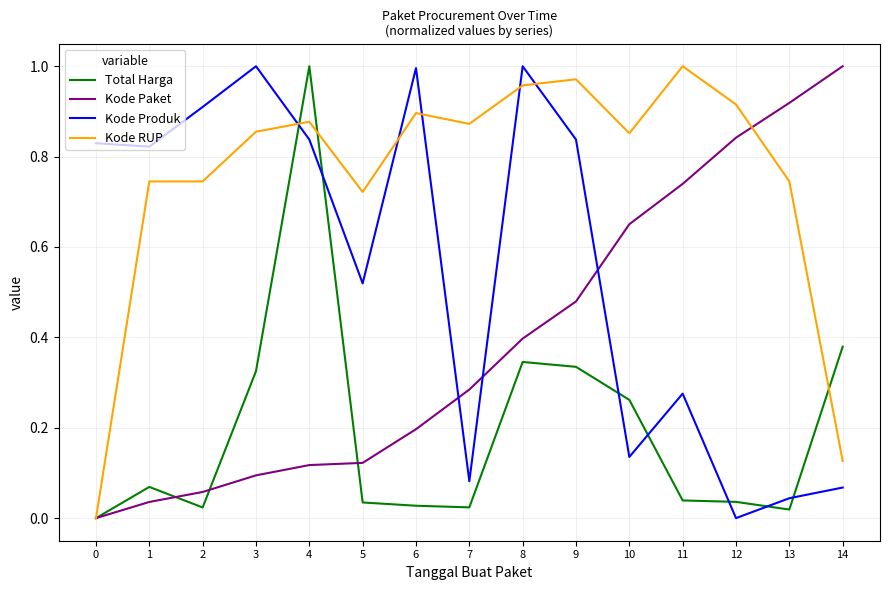

Rank the series at 11 from lowest to highest value.

Total Harga, Kode Produk, Kode Paket, Kode RUP